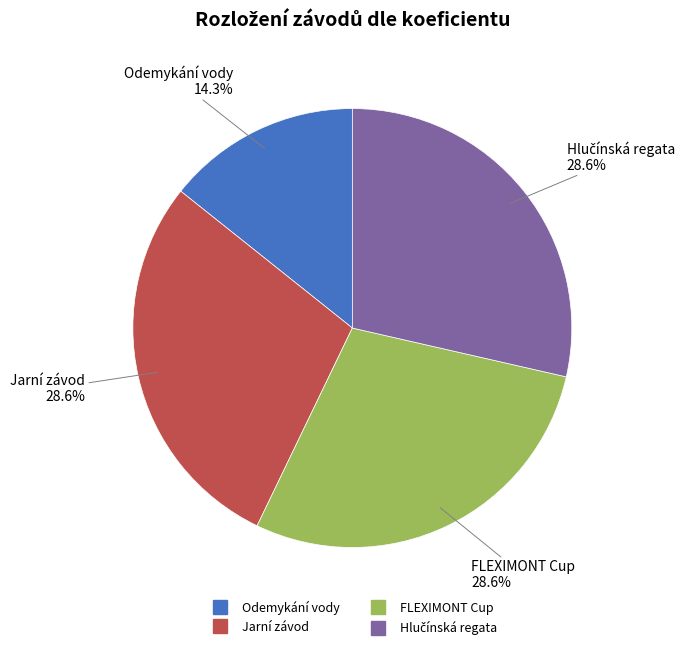

Which slice is the smallest?

Odemykání vody